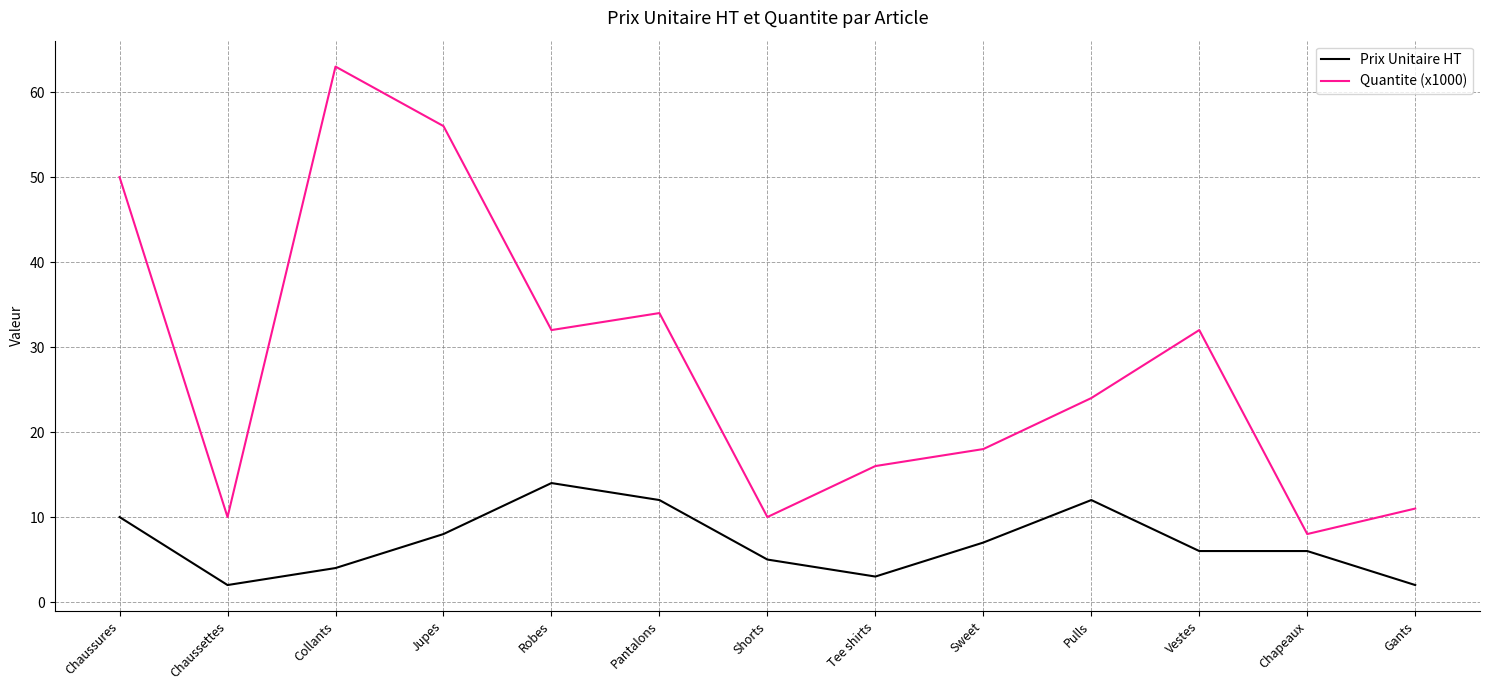

At which category is the sum across all series the highest?

Collants